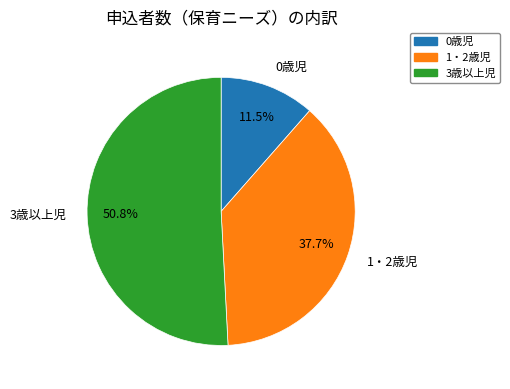

Is there any slice that represents more than half of the pie?

Yes